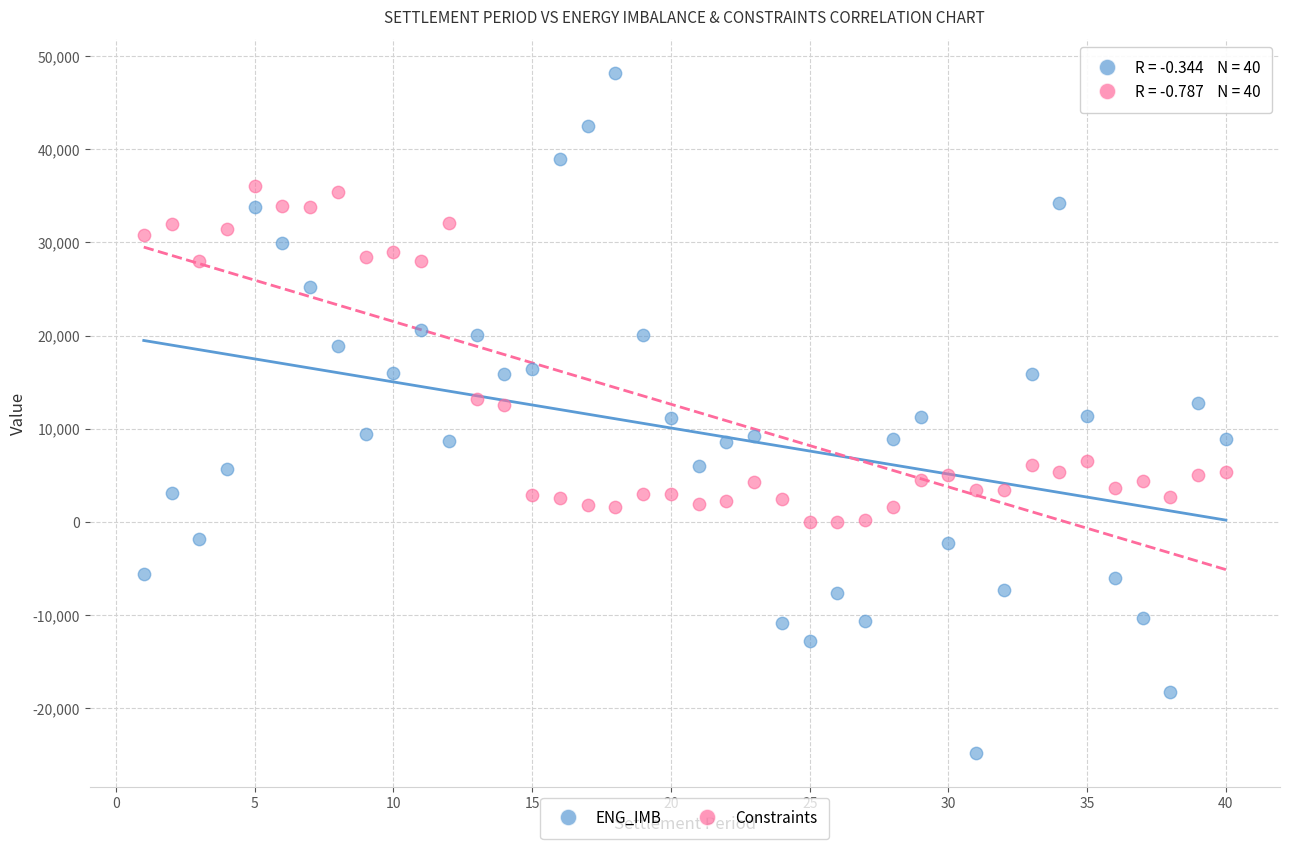

Across all data points, what is the range of X values (max minus min)?

39.0